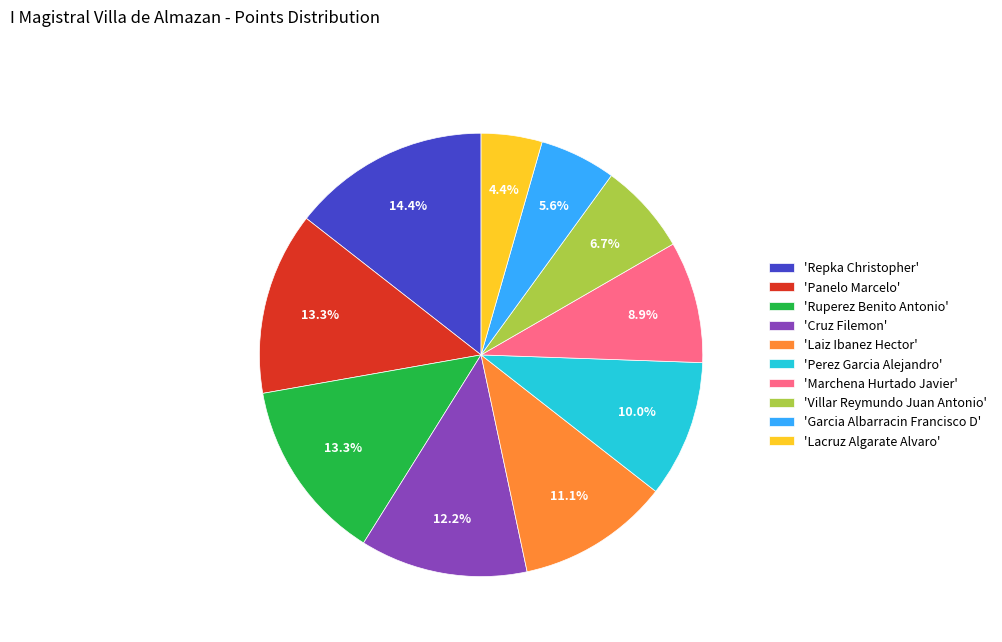

Is there a majority slice in this chart?

No